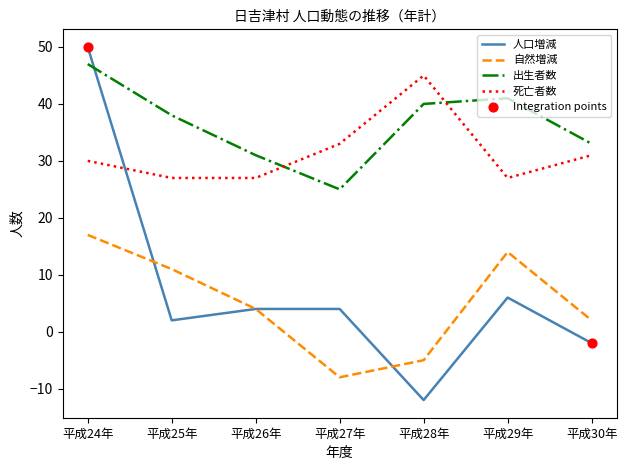

What position from the right is 平成29年?

2